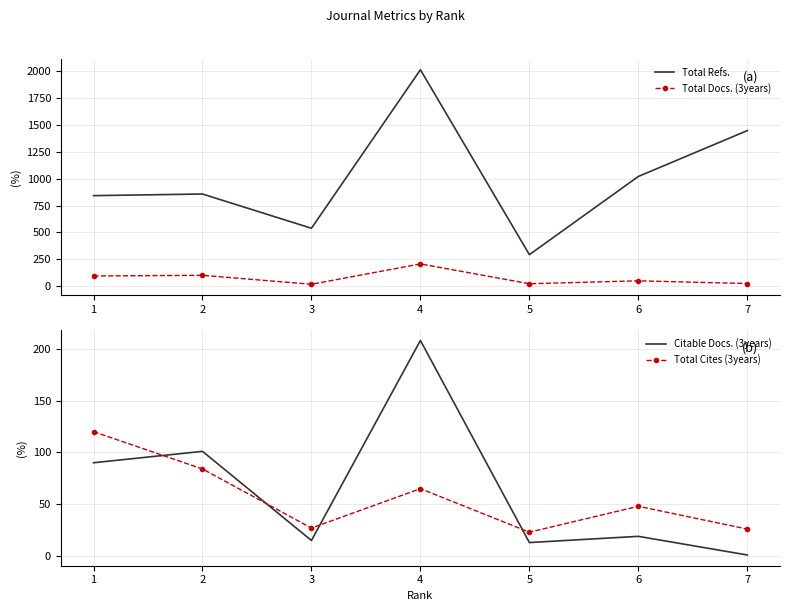

How many lines are shown in the chart?

4